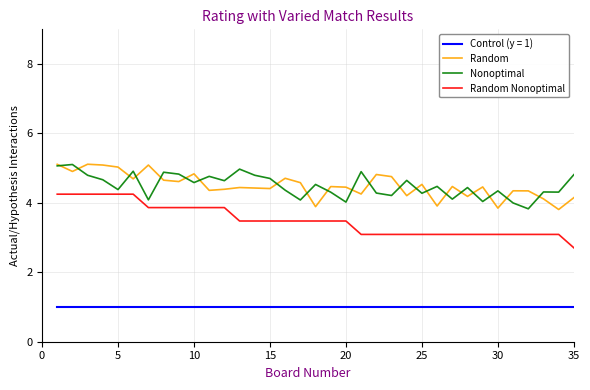

What is the smallest value displayed?

1.0